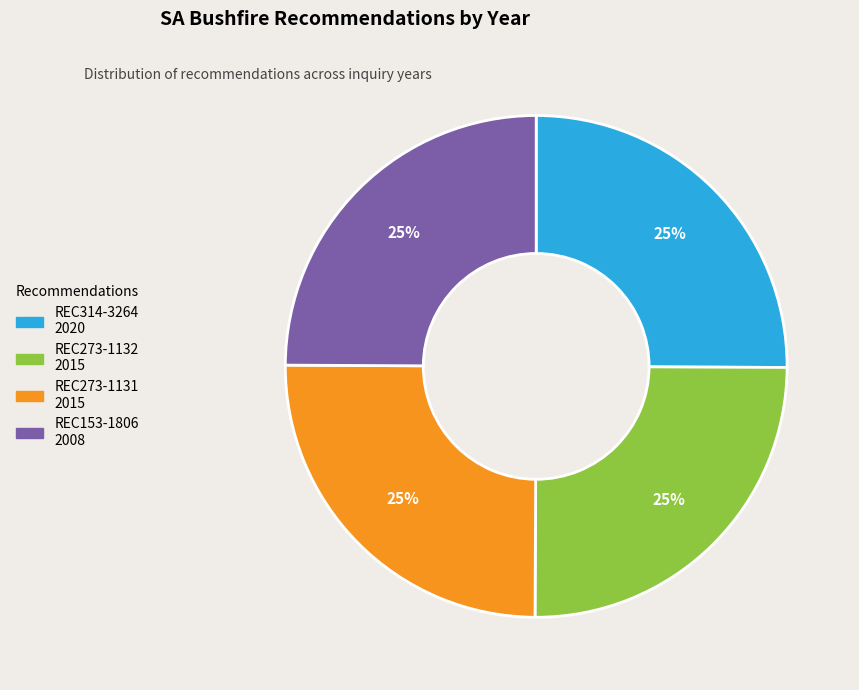

To the nearest percent, what is the average slice percentage?

25%